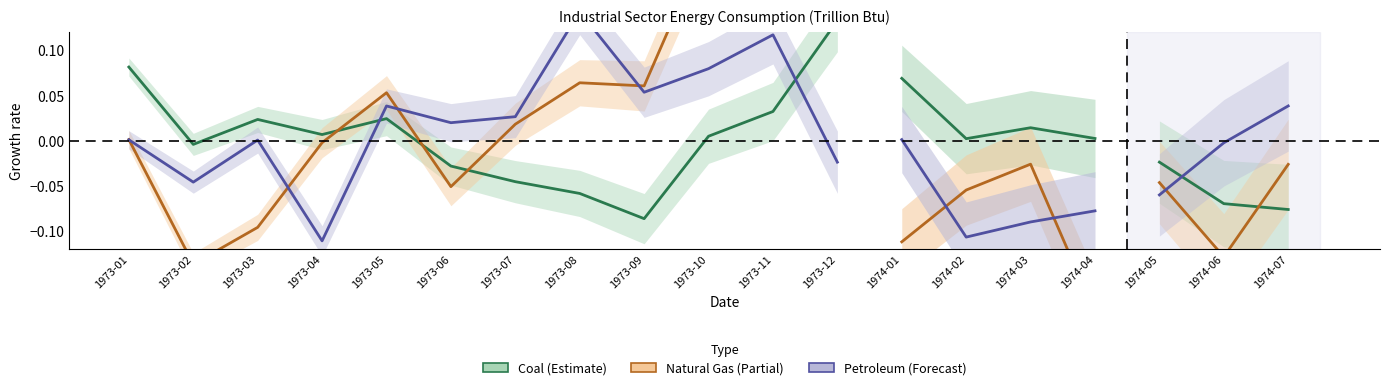

Which label corresponds to the largest value in the chart?

1973-12